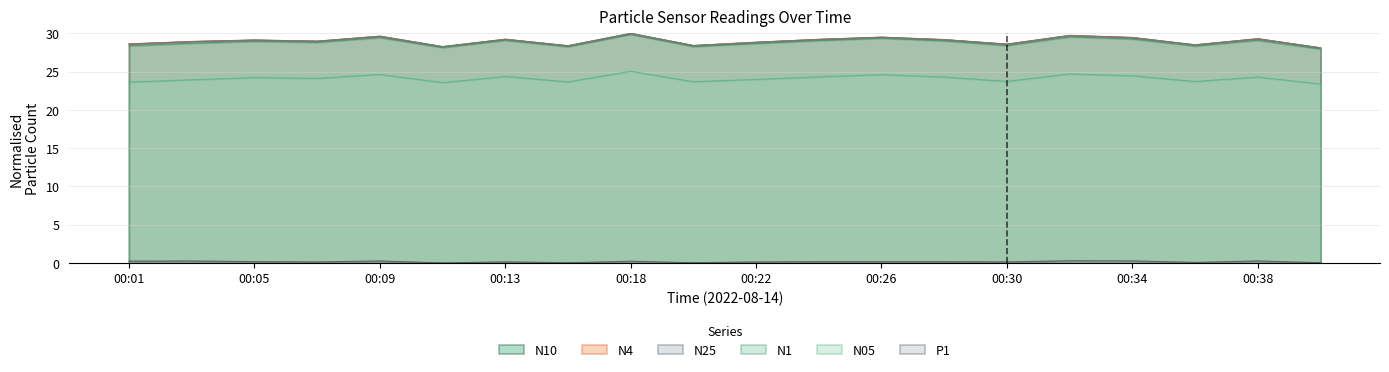

True or false: N4 and N05 intersect in this chart.

False